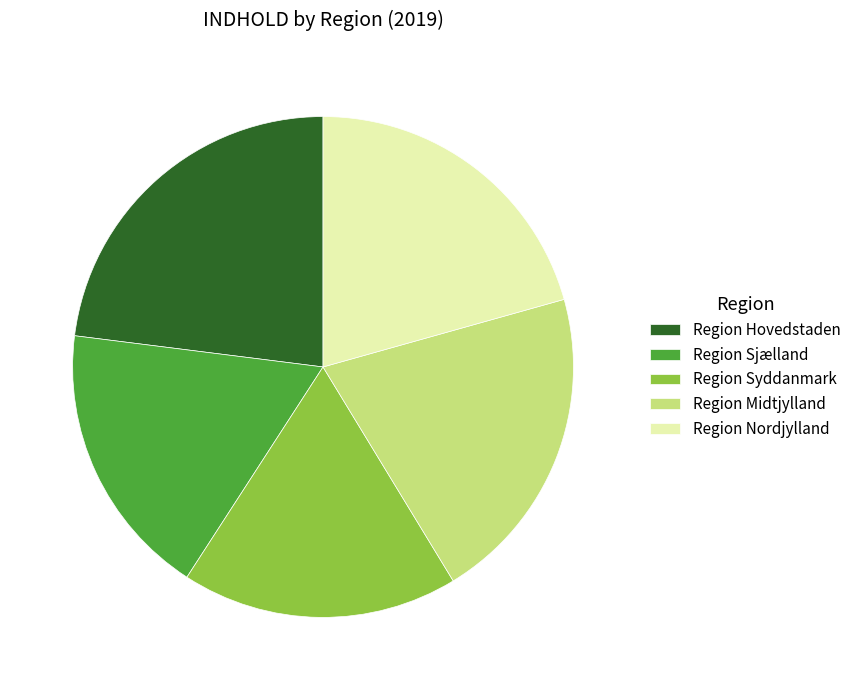

Is it true that Region Nordjylland is 33% of the pie?

False